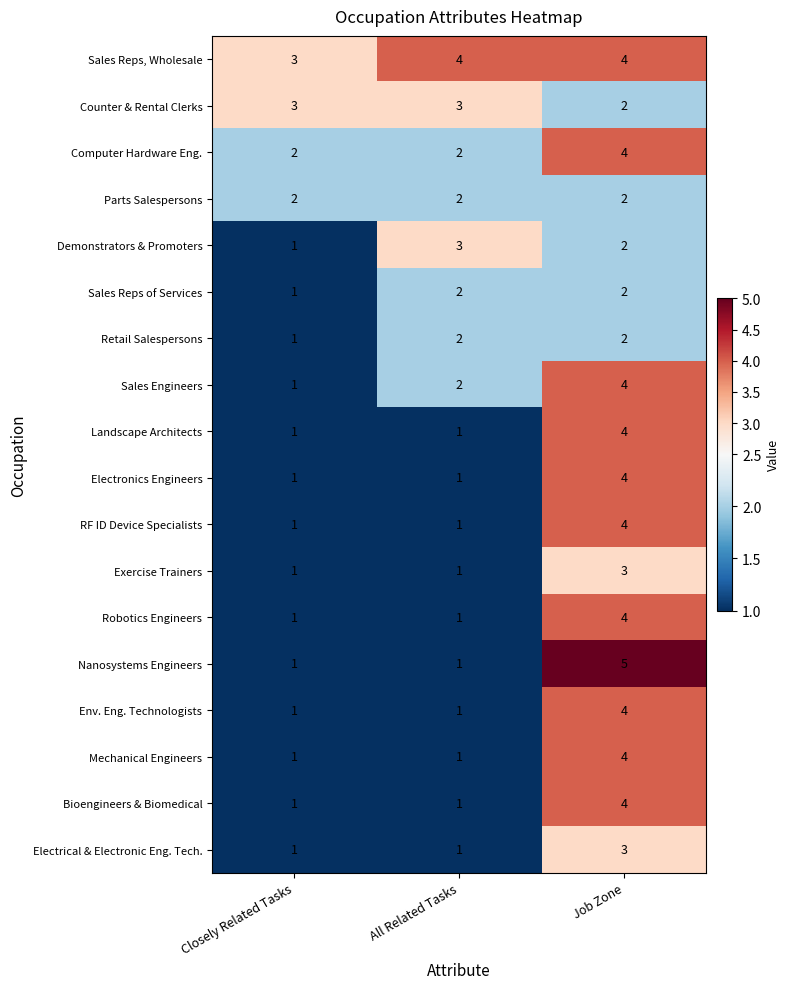

What is the greatest value displayed?

5